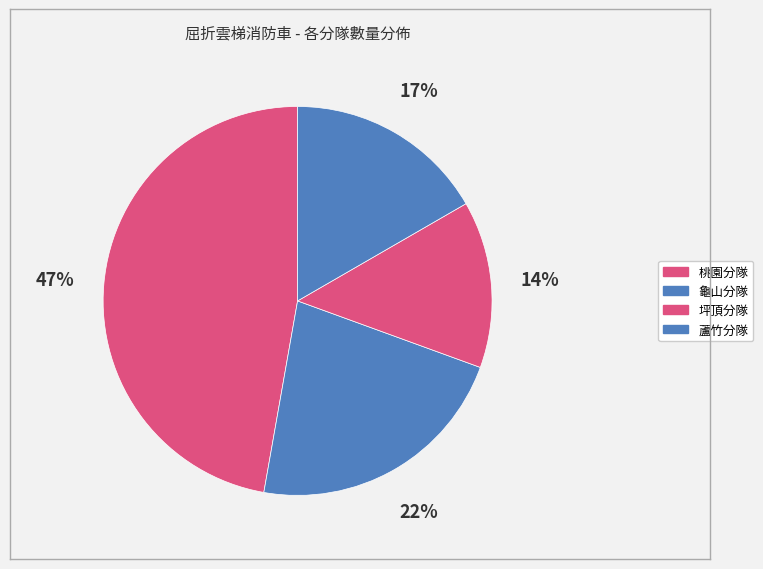

Which category has the biggest portion of the pie?

桃園分隊